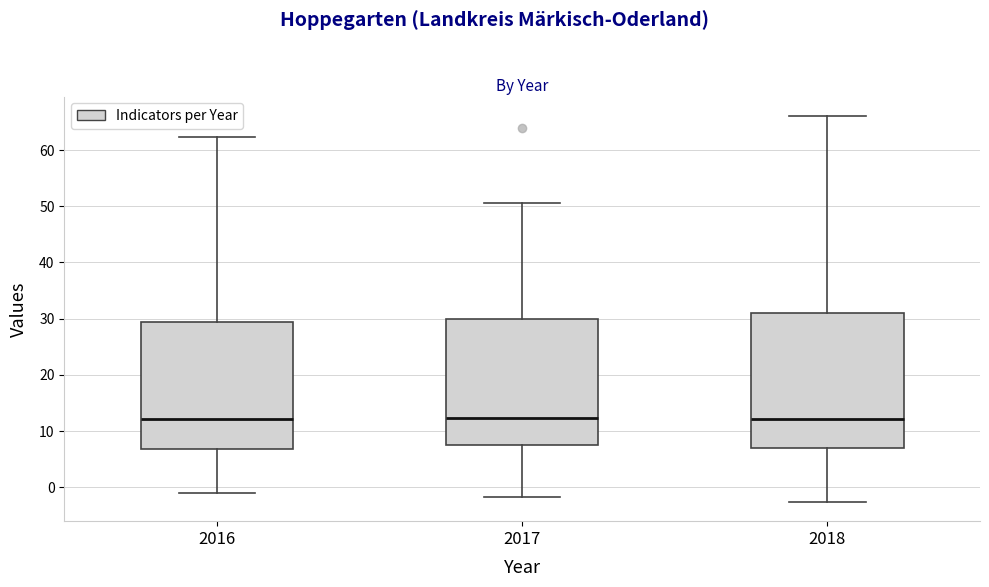

Reading left to right, transcribe this box plot: for each box, give where its median line is, the range the box spans, and where its two whiskers end, as read against the y-axis. The values are not printed on the chart, so give them approximately, as read against the axis.

2016: median 12, box 7 to 29, whiskers -1 to 62
2017: median 12, box 8 to 30, whiskers -2 to 51
2018: median 12, box 7 to 31, whiskers -3 to 66